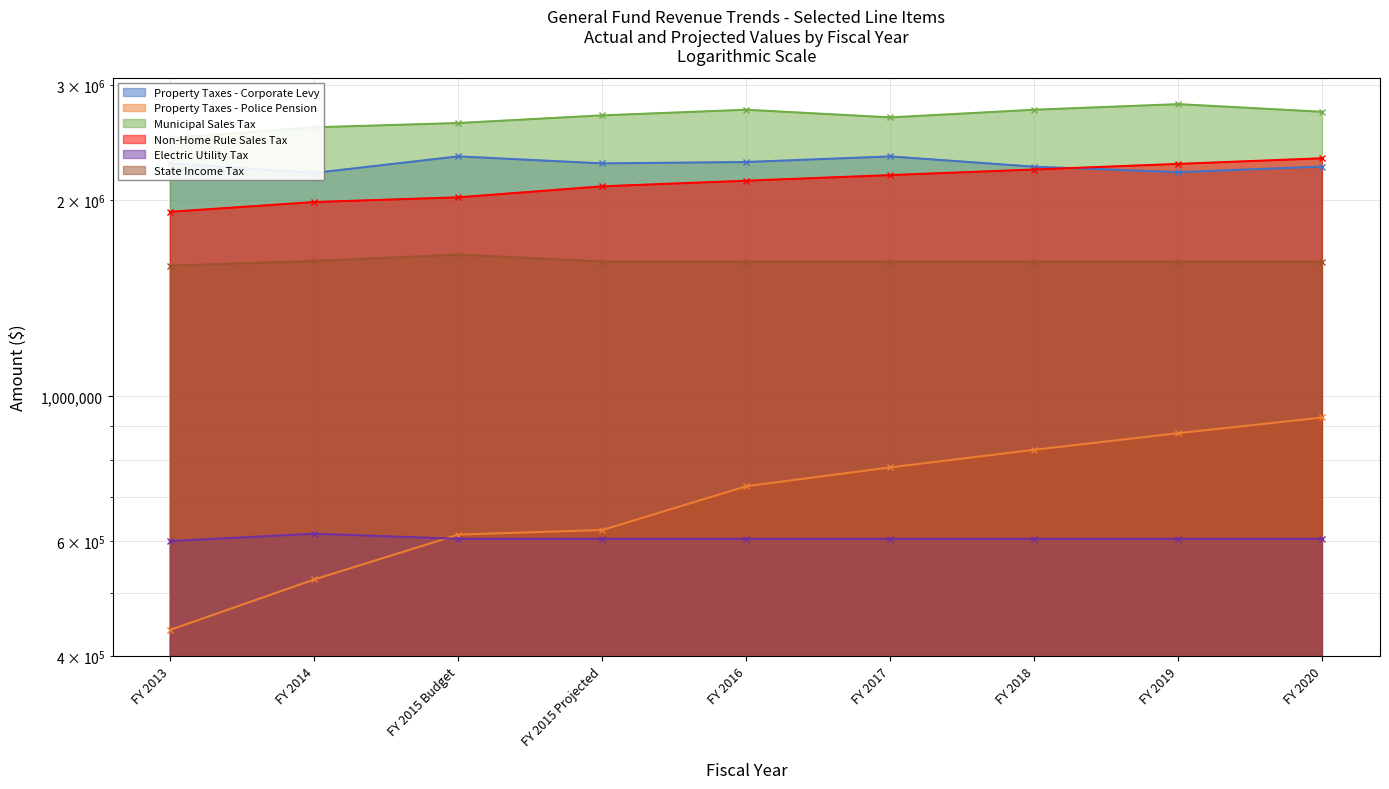

List the series in order of their peak value, lowest first.

Electric Utility Tax, Property Taxes - Police Pension, State Income Tax, Non-Home Rule Sales Tax, Property Taxes - Corporate Levy, Municipal Sales Tax